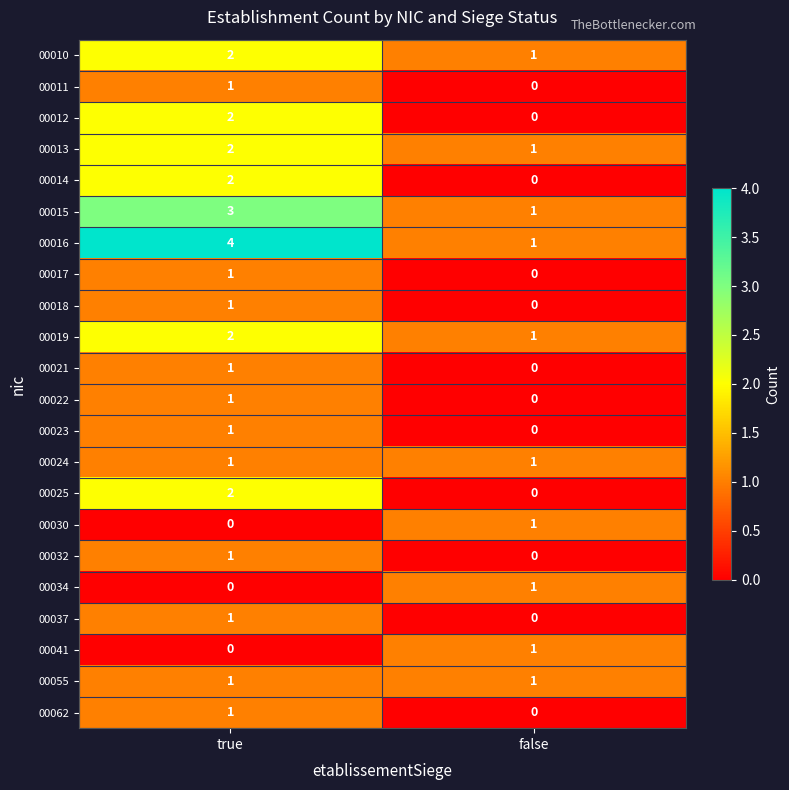

Is it true that 00014 equals 2 at true?

True